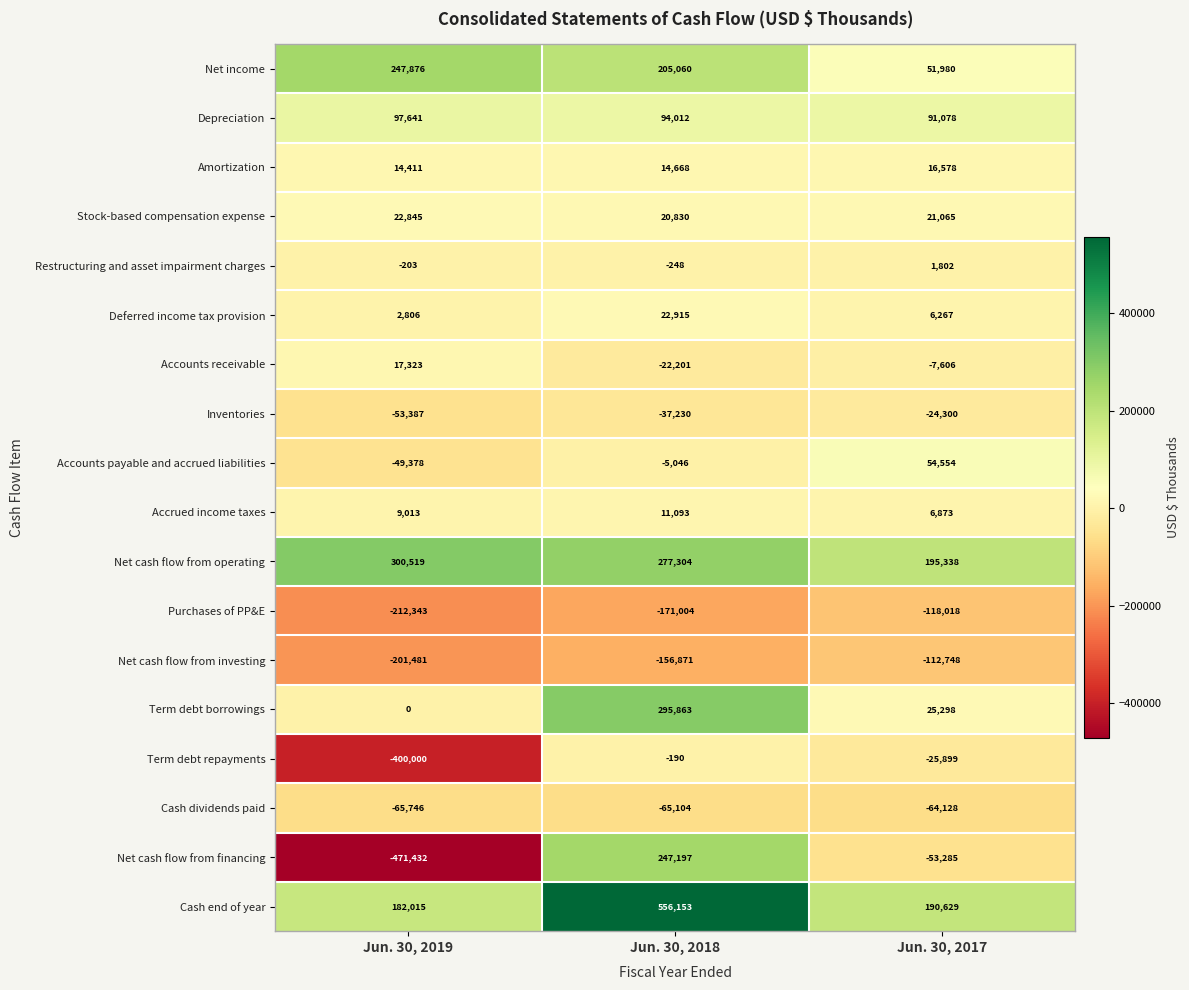

Where is Net cash flow from investing nearest to the value -157114?

Jun. 30, 2018